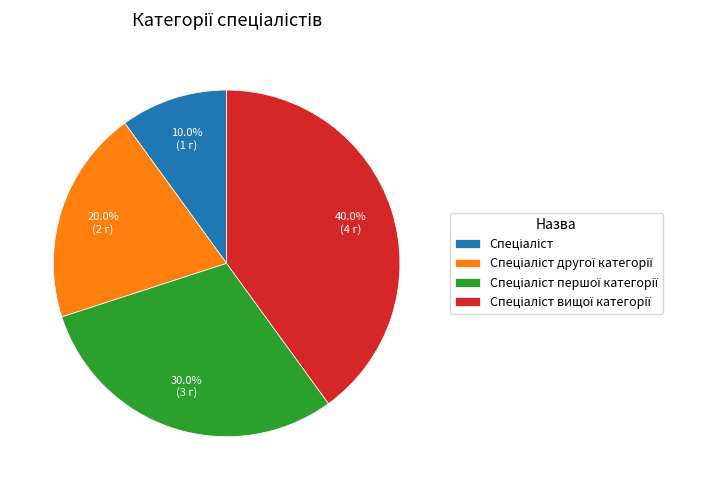

Is there a majority slice in this chart?

No